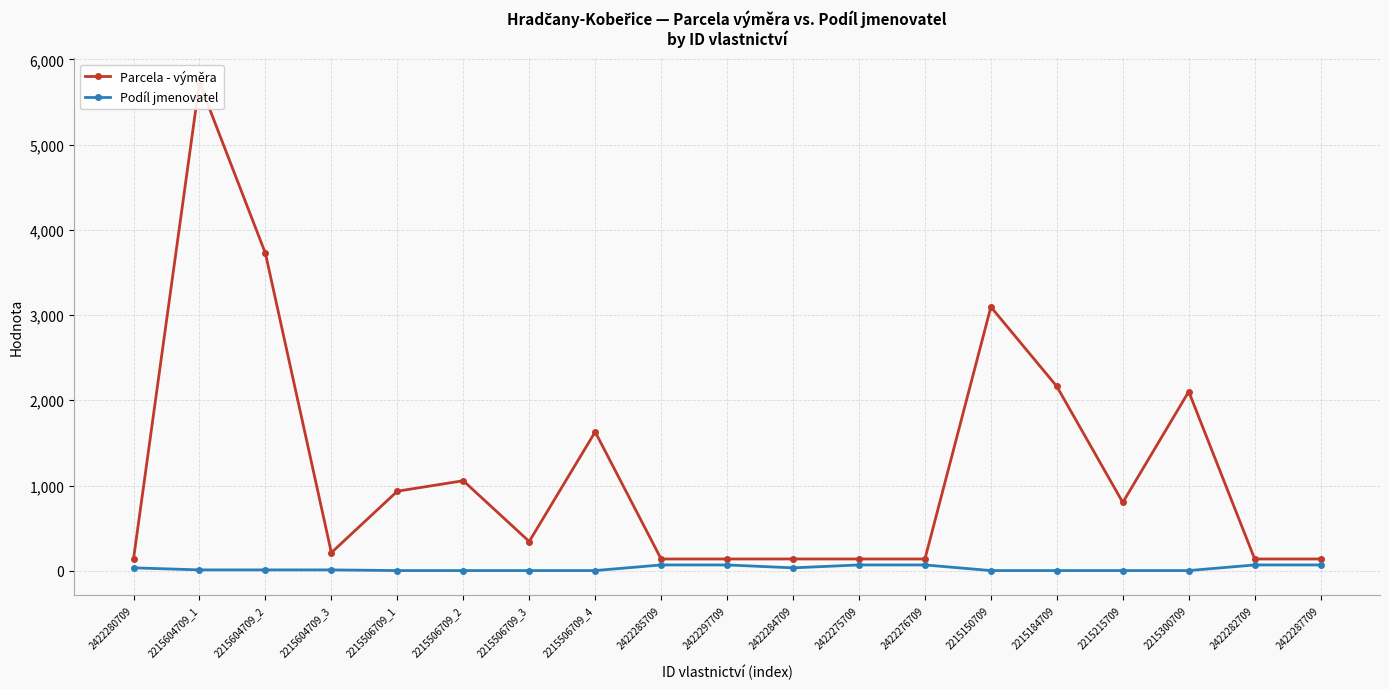

What is the sum of the Podíl jmenovatel values at 2215215709 and 2215184709?

4